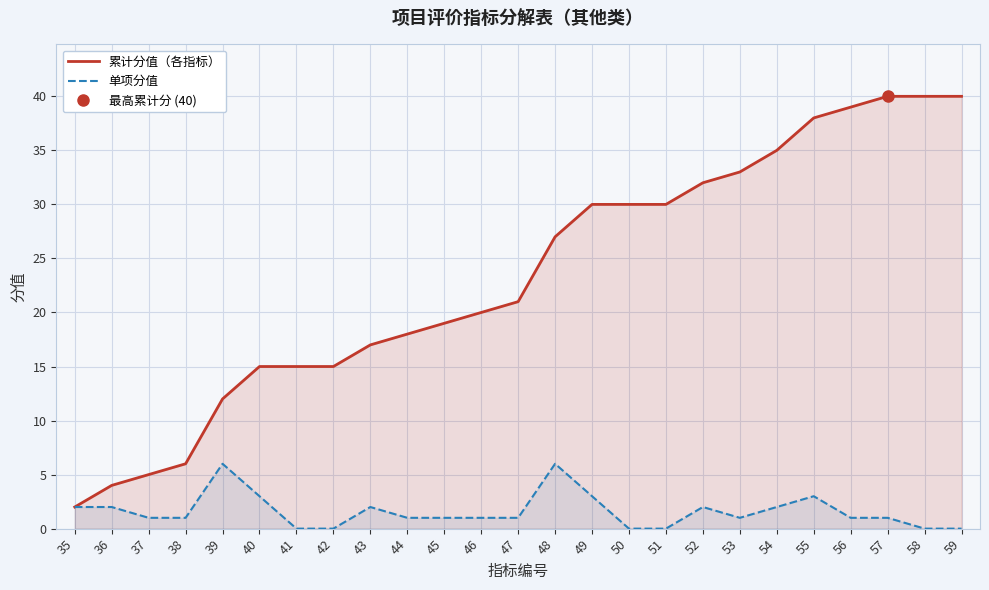

The 累计分值（各指标） series shows 7 at 36. True or false?

False